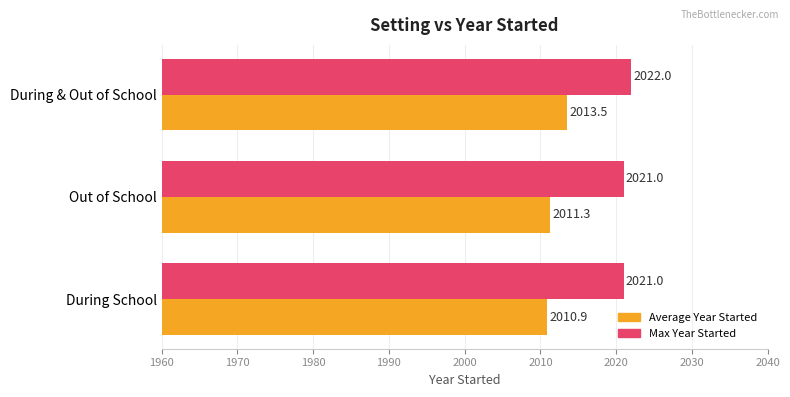

Where is Average Year Started nearest to the value 2012?

Out of School